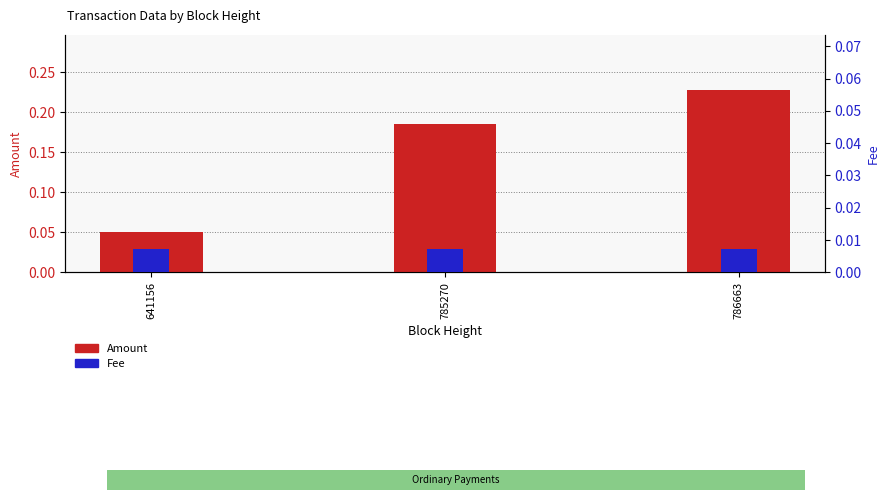

How many groups of bars are there?

3